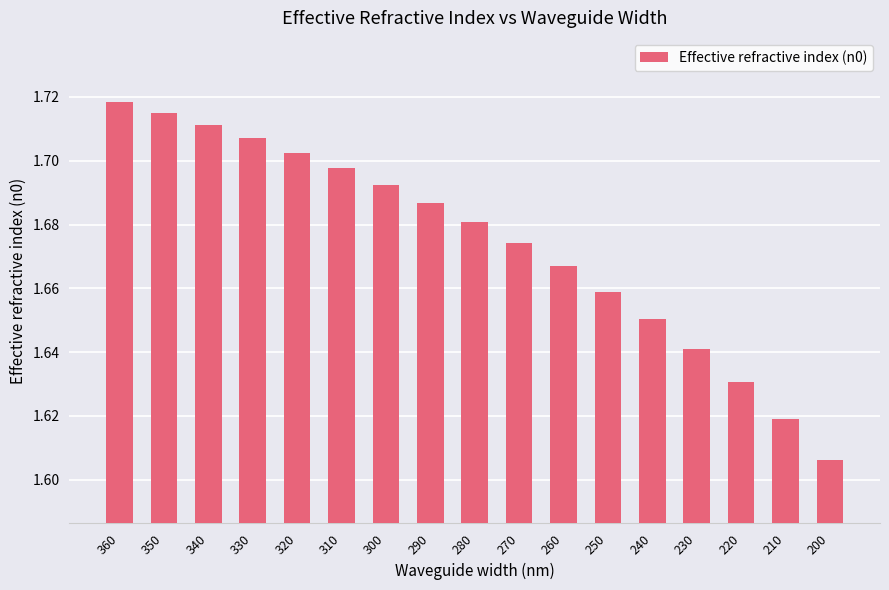

At which label is the value closest to 1?

200